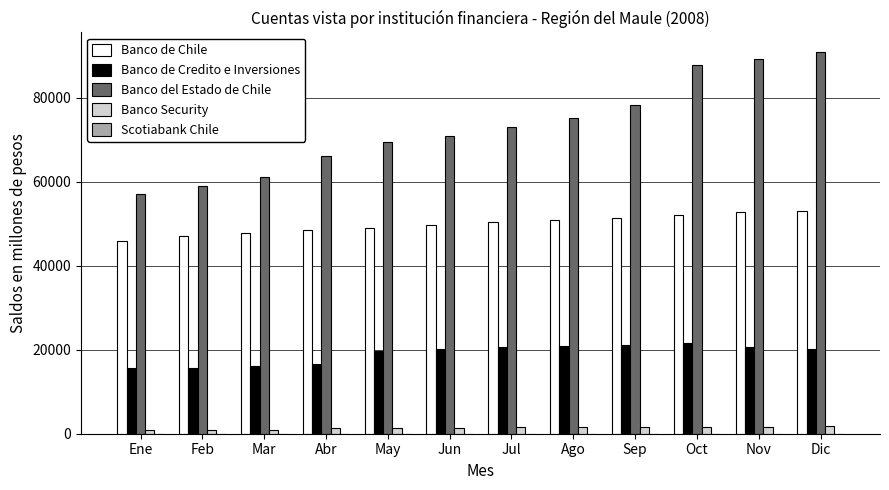

What is the total value across all series at Dic?

165881